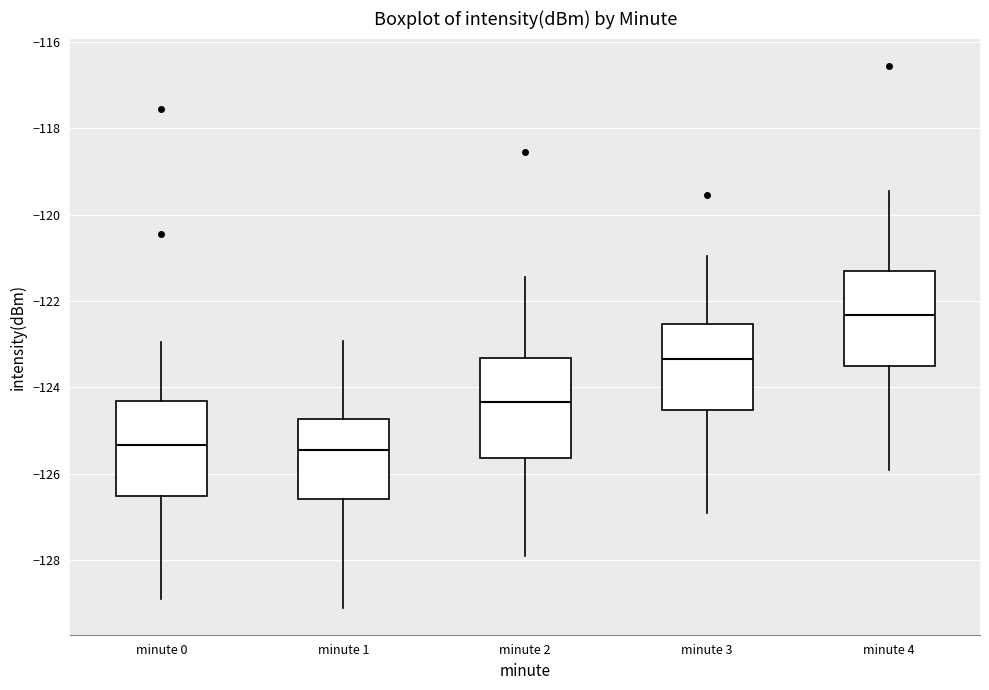

Reading left to right, transcribe this box plot: for each box, give where its median line is, the range the box spans, and where its two whiskers end, as read against the y-axis. The values are not printed on the chart, so give them approximately, as read against the axis.

minute 0: median -125.4, box -126.6 to -124.4, whiskers -129.0 to -123.0
minute 1: median -125.4, box -126.6 to -124.8, whiskers -129.0 to -123.0
minute 2: median -124.4, box -125.6 to -123.4, whiskers -128.0 to -121.4
minute 3: median -123.4, box -124.6 to -122.6, whiskers -127.0 to -121.0
minute 4: median -122.4, box -123.6 to -121.4, whiskers -126.0 to -119.4